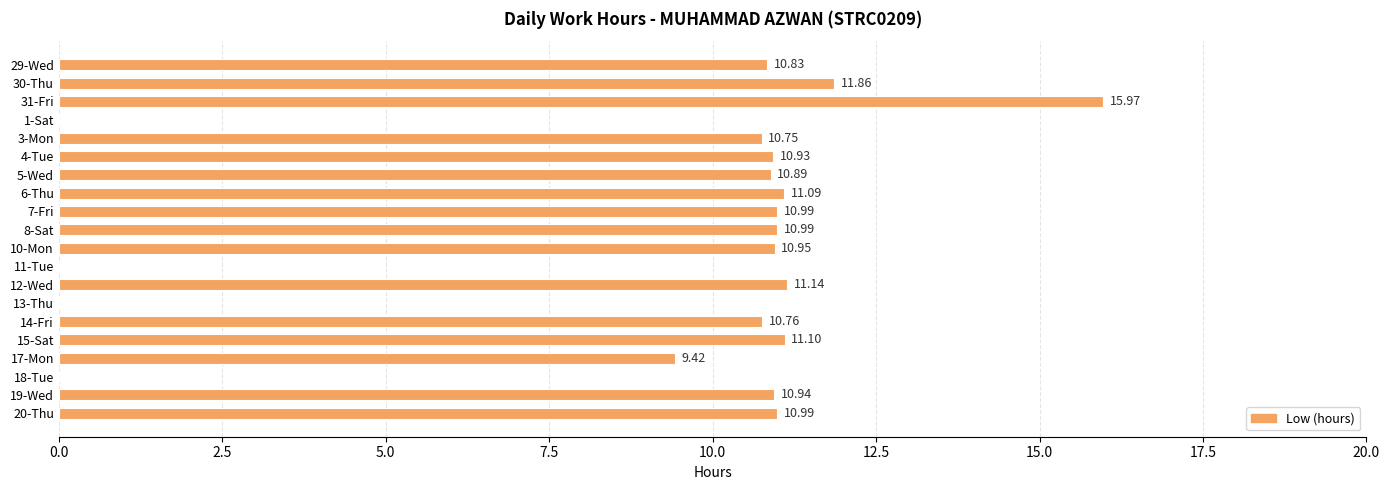

What is the ratio of the value at 15-Sat to the value at 29-Wed?

1.0